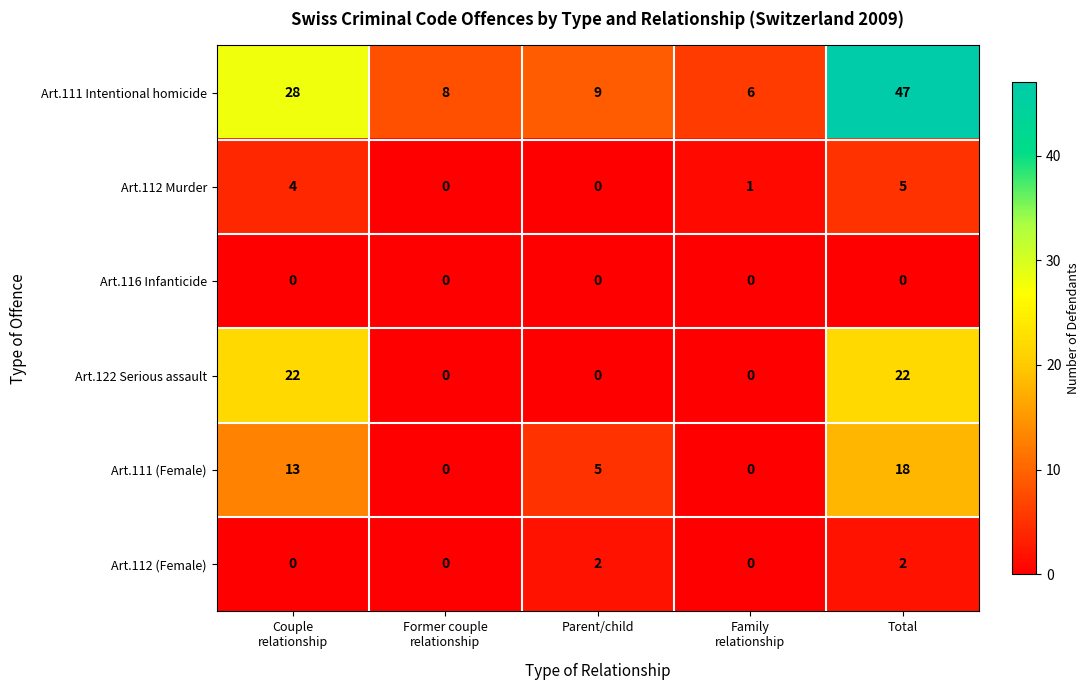

At which category is the sum across all series the highest?

Total